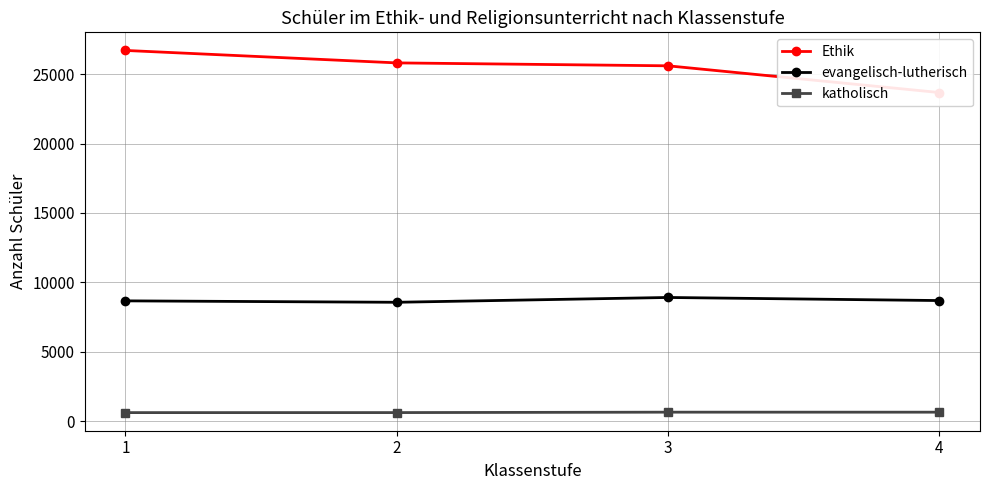

Reading left to right, what are all the values shown in this chart?

Ethik: 26698	25802	25592	23669
evangelisch-lutherisch: 8677	8575	8921	8699
katholisch: 635	637	667	666